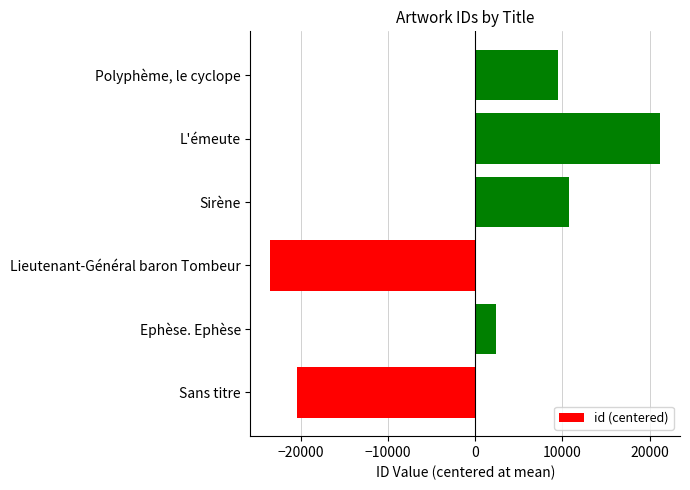

At which category does the chart reach its peak across all series?

L'émeute